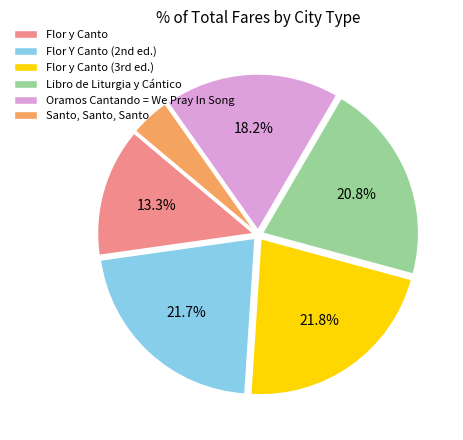

True or false: Oramos Cantando = We Pray In Song accounts for 30% of the total.

False